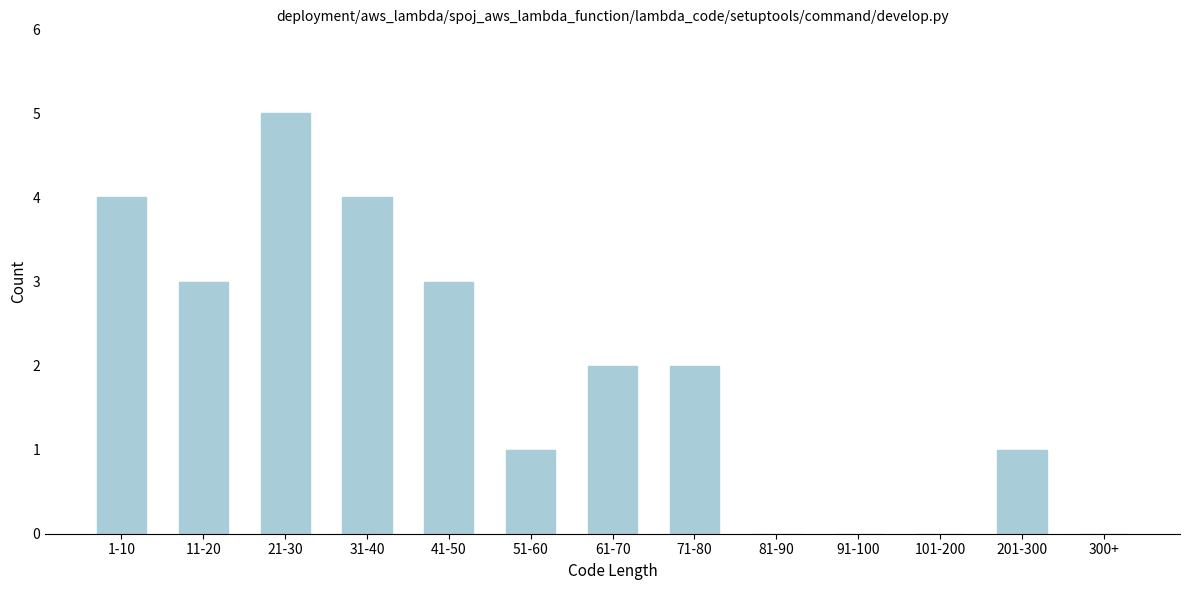

Reading left to right, transcribe all the data shown in this chart.

1-10=4	11-20=3	21-30=5	31-40=4	41-50=3	51-60=1	61-70=2	71-80=2	81-90=0	91-100=0	101-200=0	201-300=1	300+=0